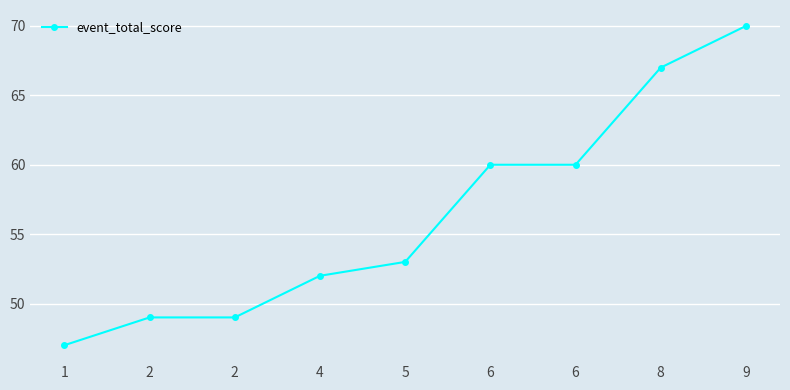

How many categories are shown in the chart?

9